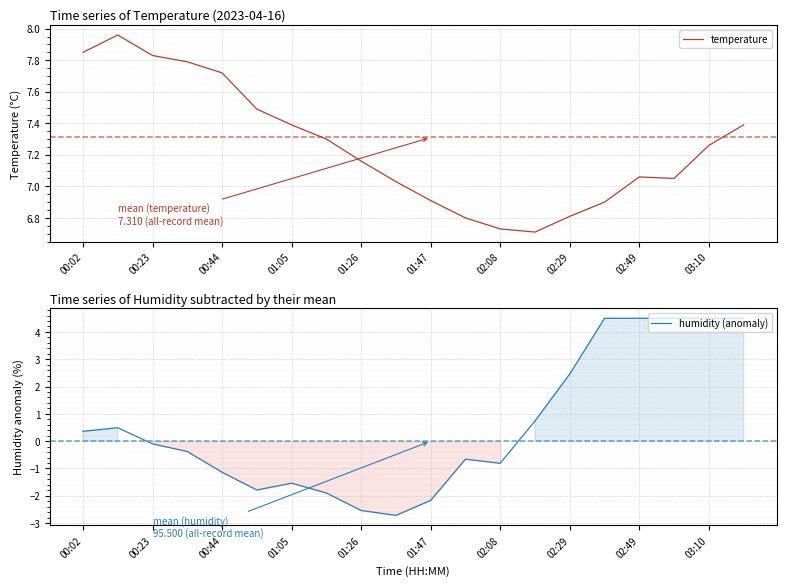

Does the chart display data point markers on the line(s)?

No